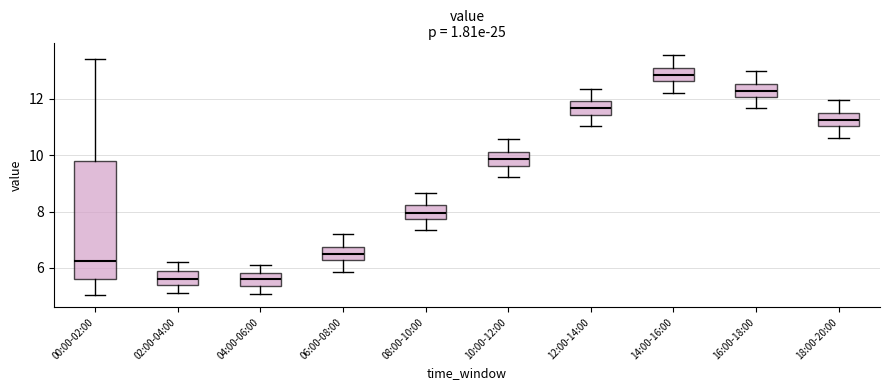

Which box's median line is the highest?

14:00-16:00